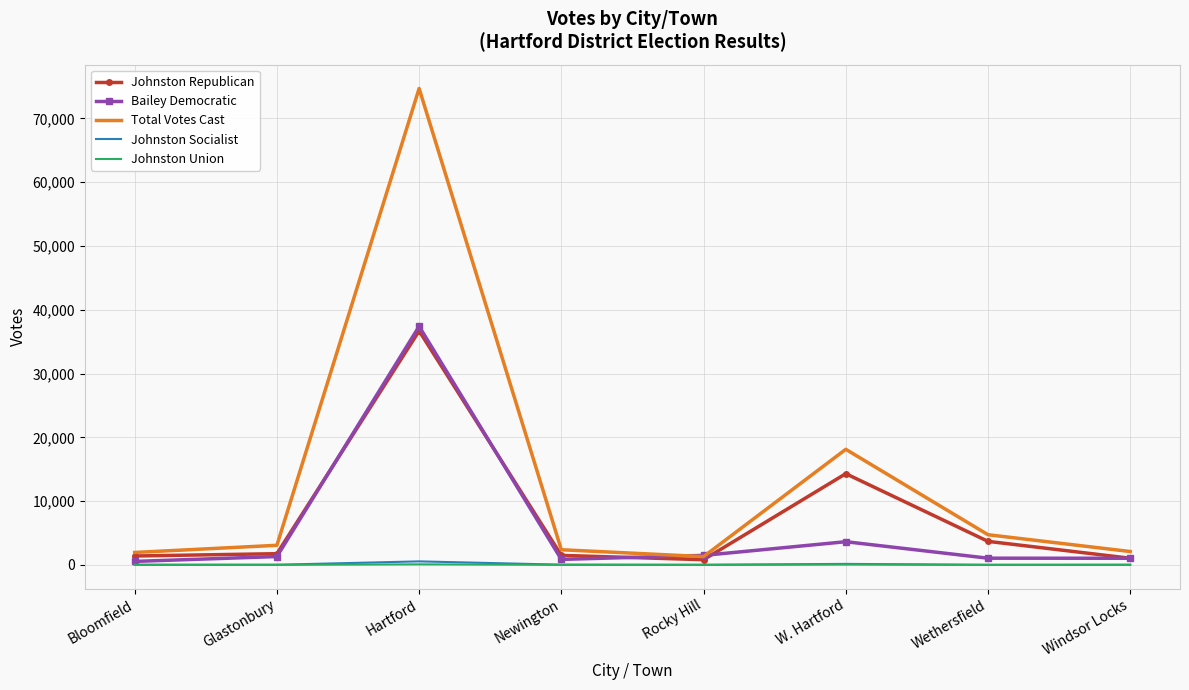

What is the maximum value for Johnston Union?

78